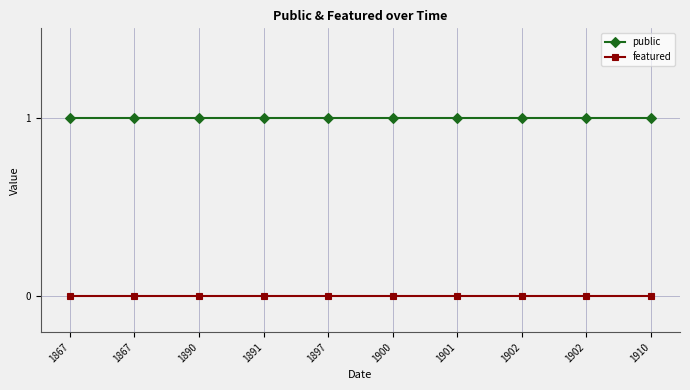

How many lines are shown in the chart?

2